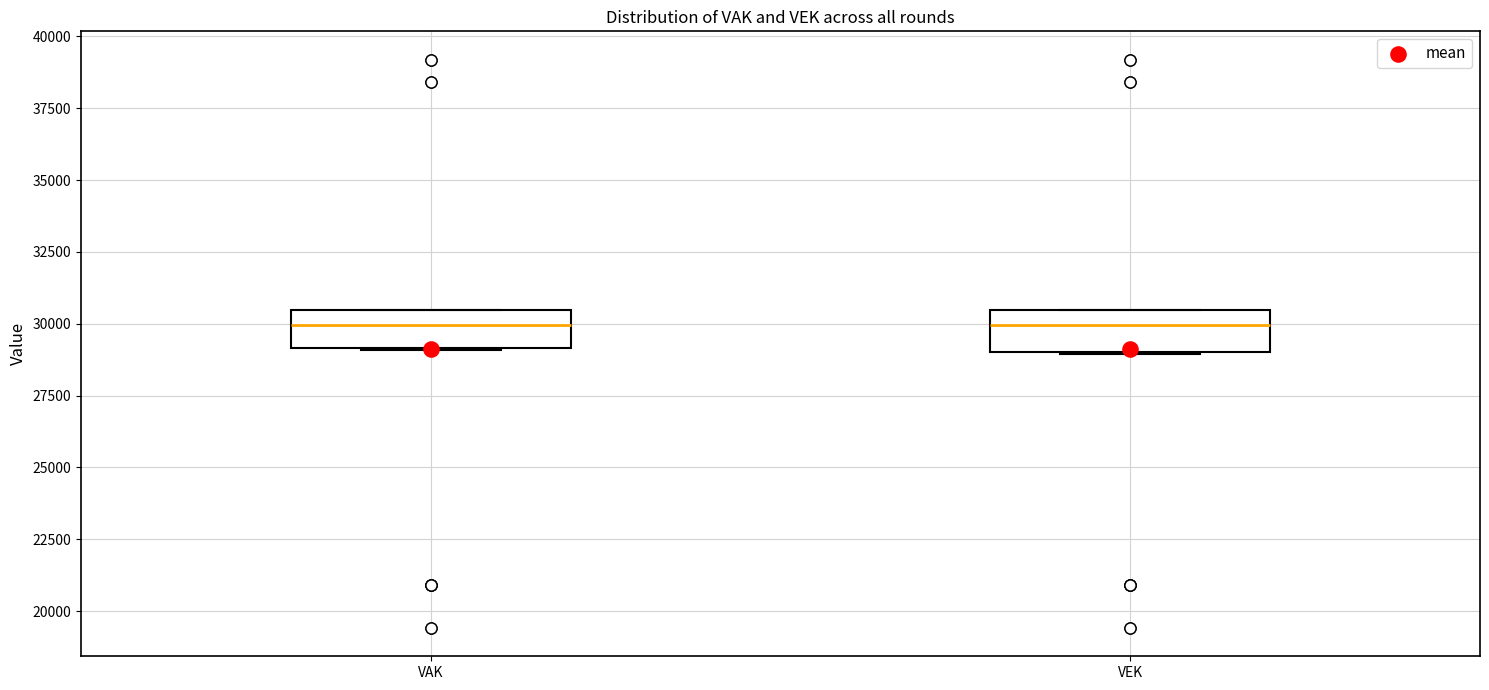

Reading left to right, transcribe this box plot: for each box, give where its median line is, the range the box spans, and where its two whiskers end, as read against the y-axis. The values are not printed on the chart, so give them approximately, as read against the axis.

VAK: median 30000, box 29000 to 30500, whiskers 29000 to 30500
VEK: median 30000, box 29000 to 30500, whiskers 29000 to 30500